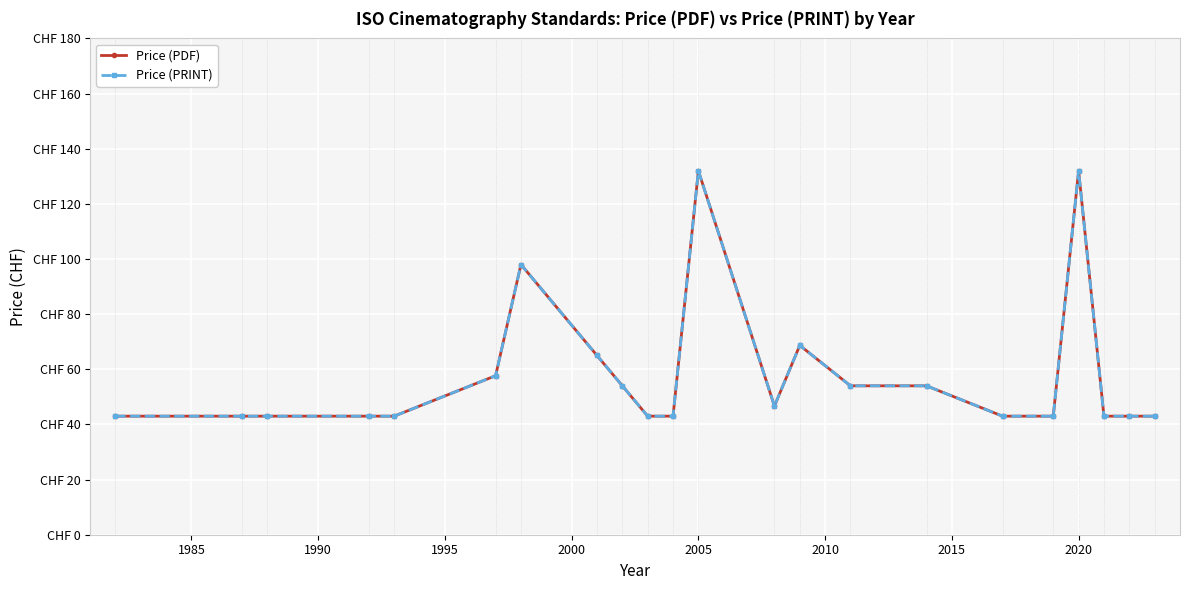

Is this an area chart (filled region under the line)?

No